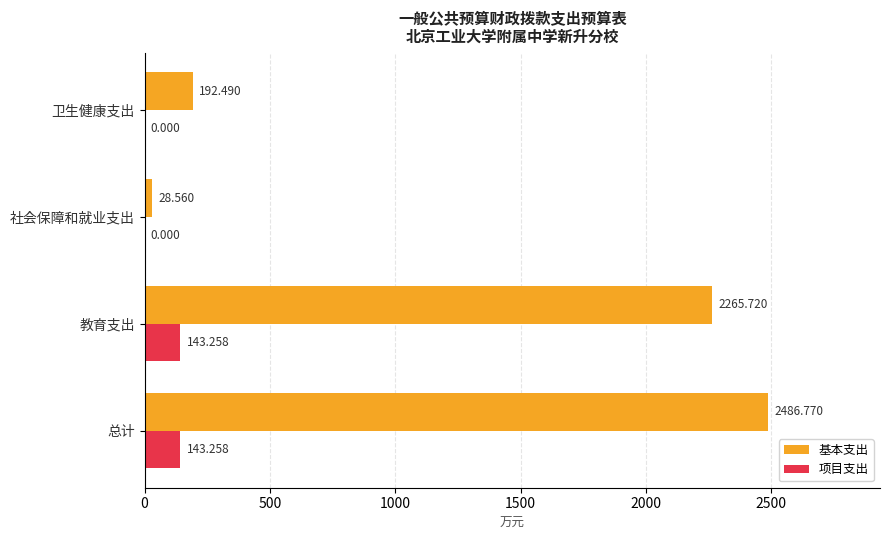

Which series has the widest spread of values?

基本支出